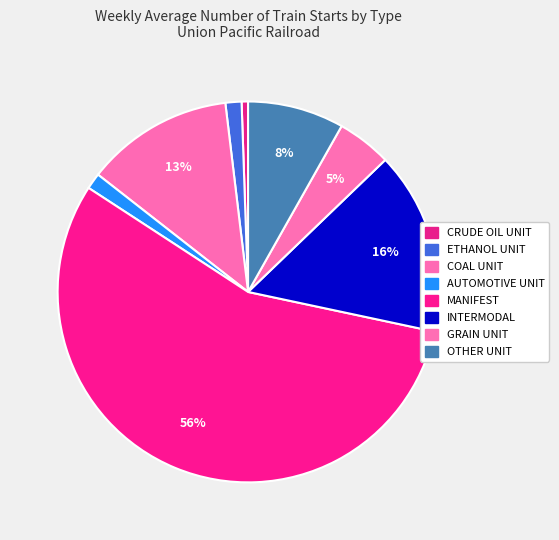

To the nearest percent, what is the average slice percentage?

12%